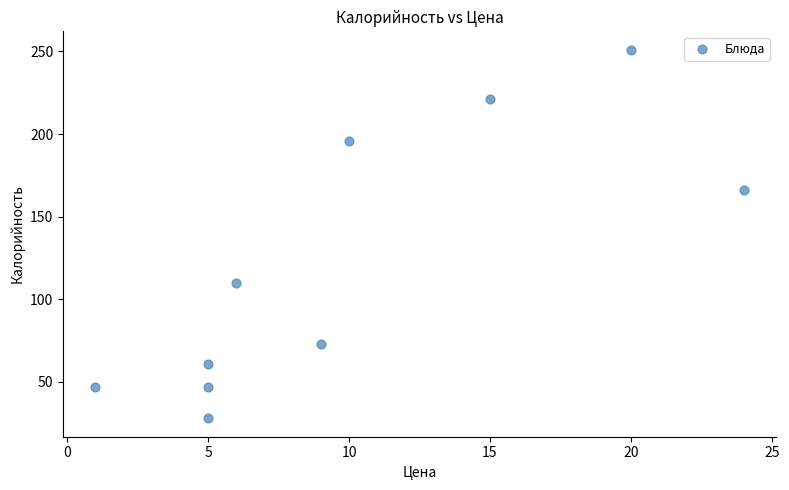

What is the range of X values (max minus min)?

23.0